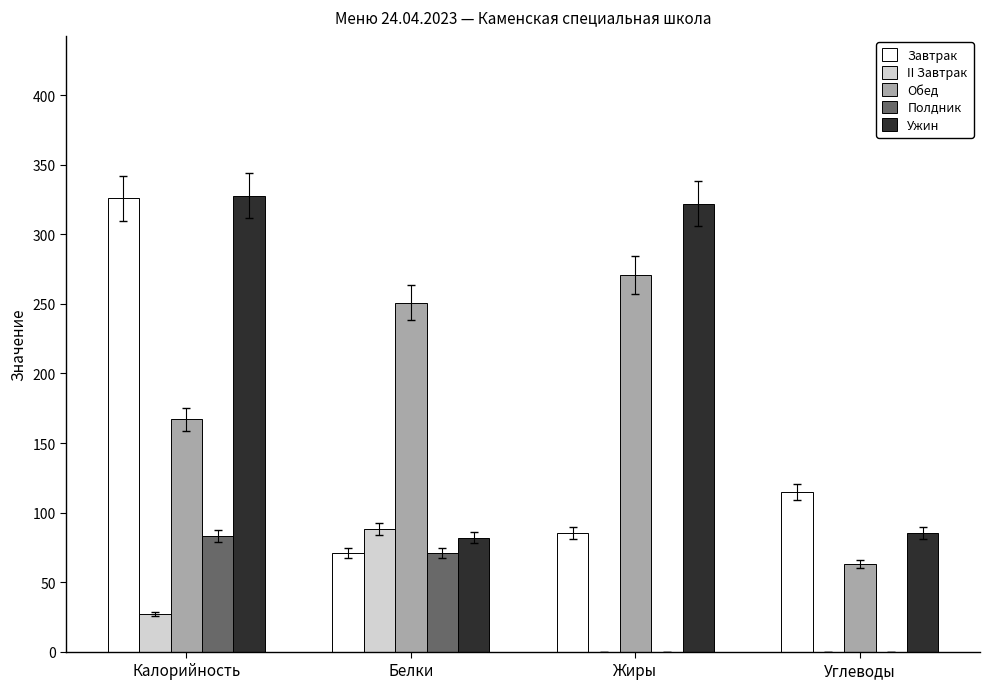

What is the average value of the II Завтрак series?

29